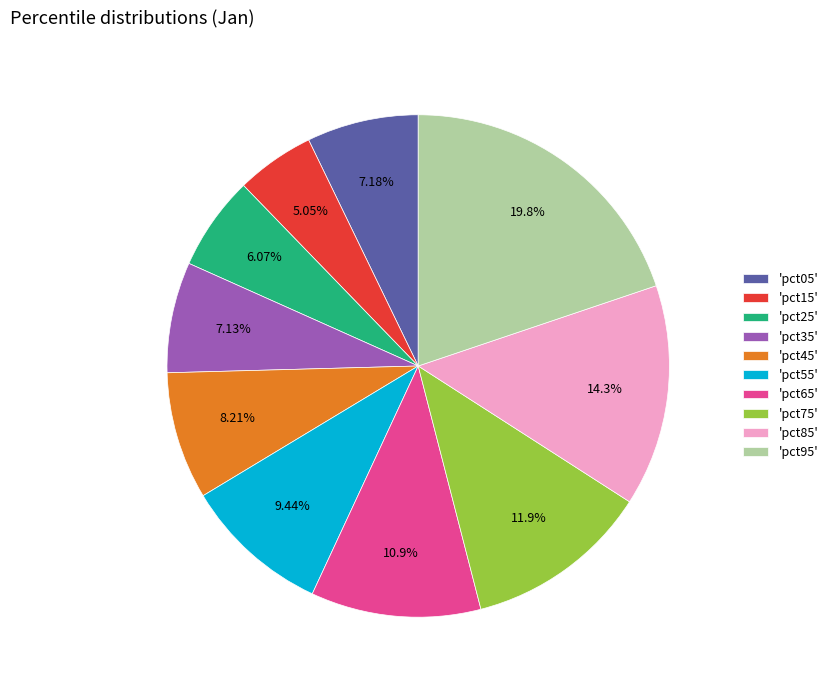

Does any single category account for the majority?

No